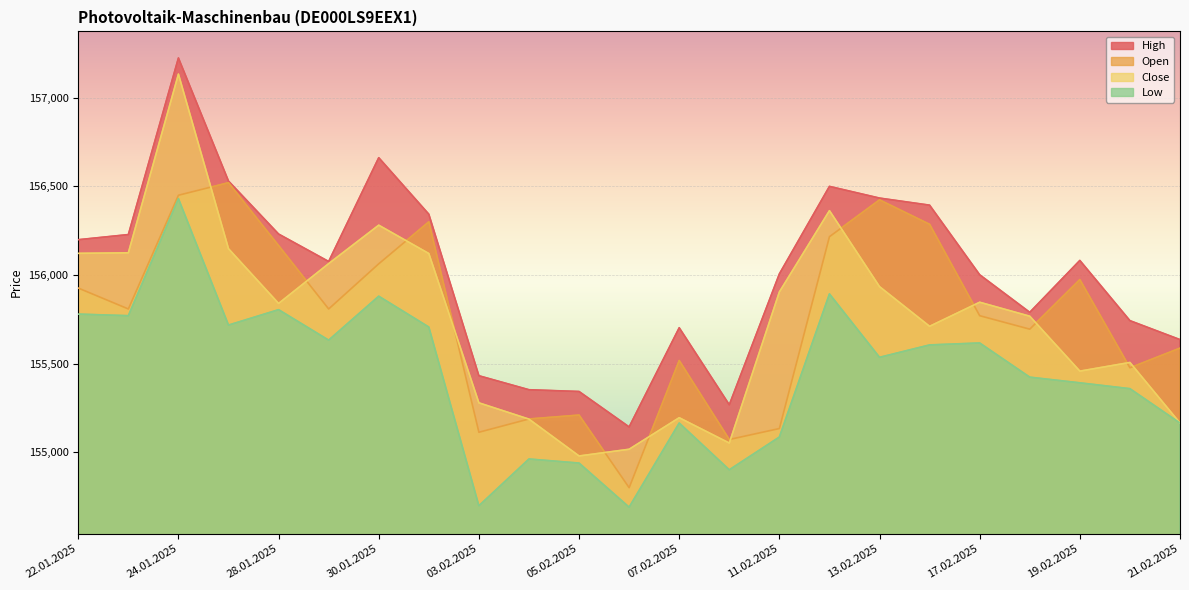

At how many categories does at least one series exceed 156404?

5